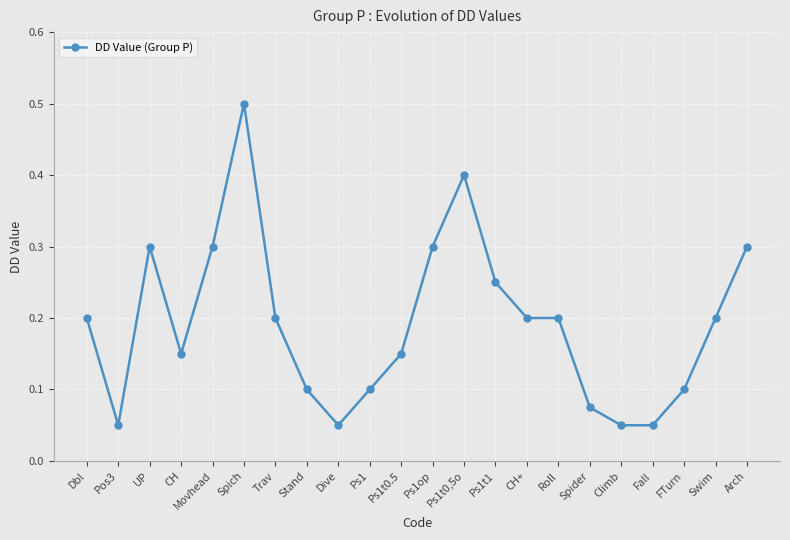

What is the value of the 22nd point from the left?

0.3